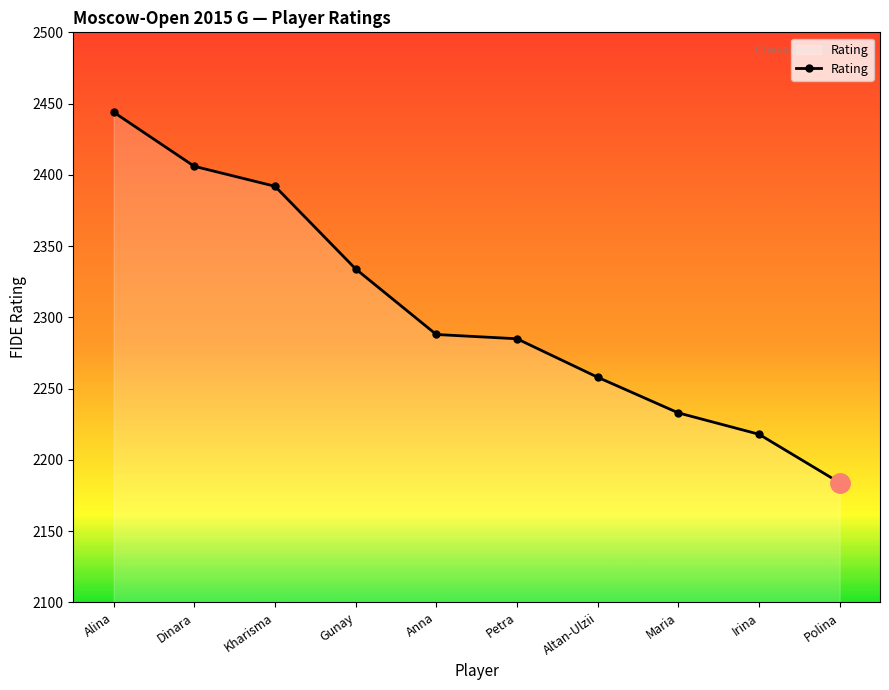

How many categories are shown in the chart?

10